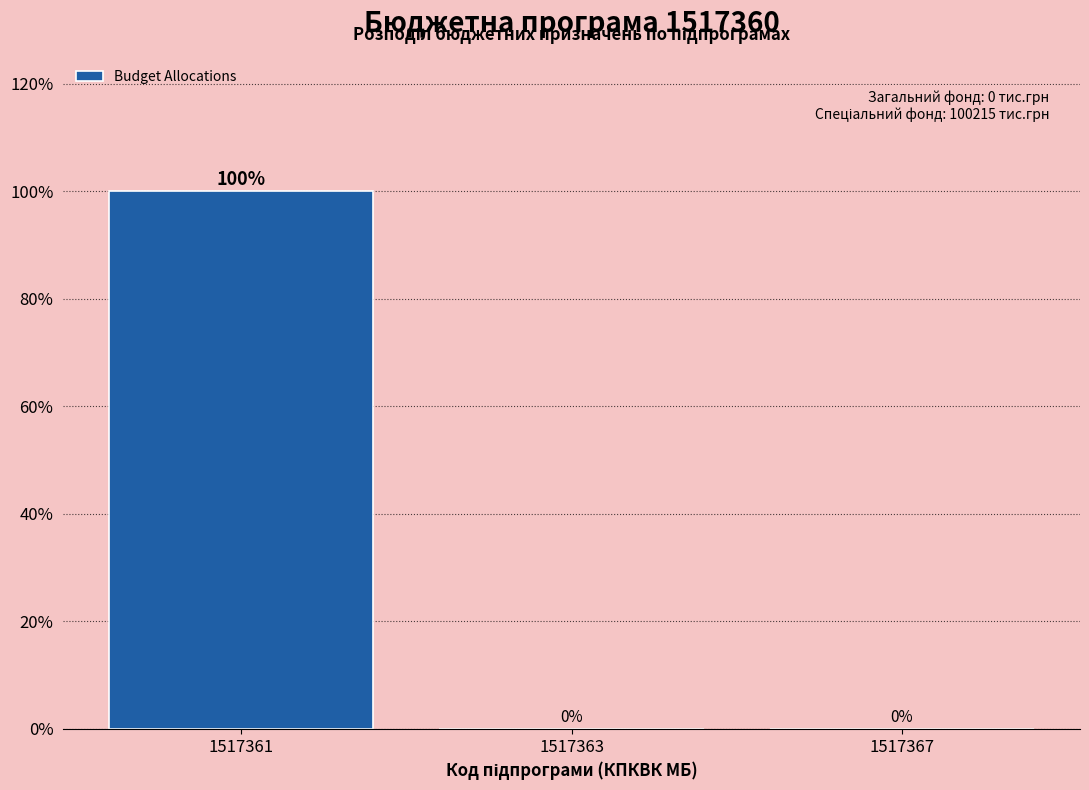

Reading left to right, what are all the values shown in this chart?

1517361=100	1517363=0	1517367=0